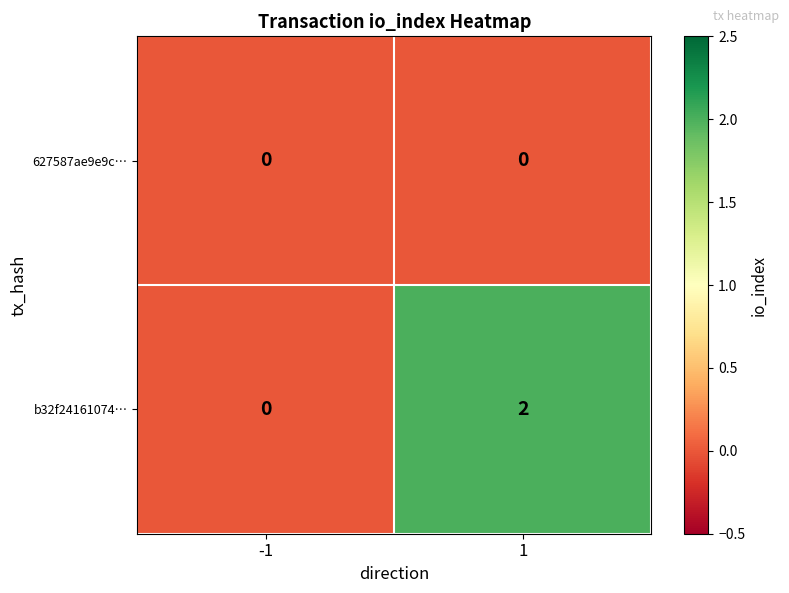

At how many categories does at least one series exceed 1?

1